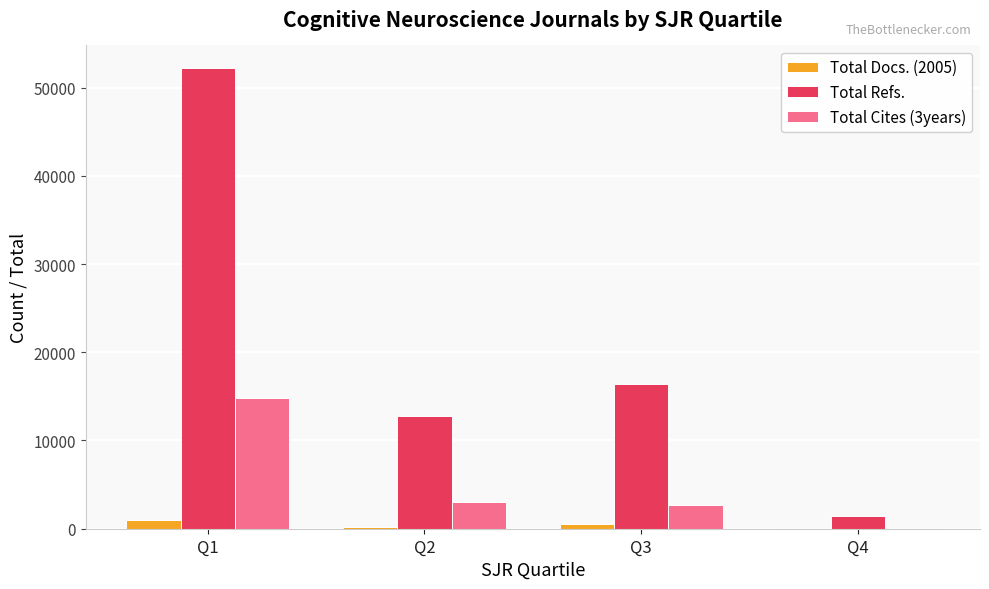

The value of Total Refs. at Q3 is 22195. True or false?

False